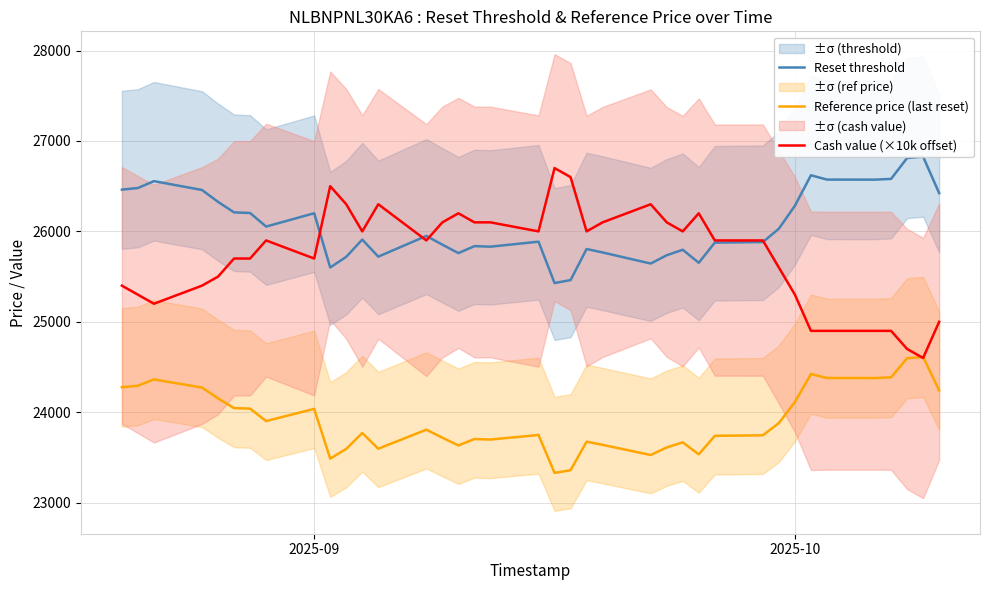

What is the sum of all Reset threshold values?

990788.4